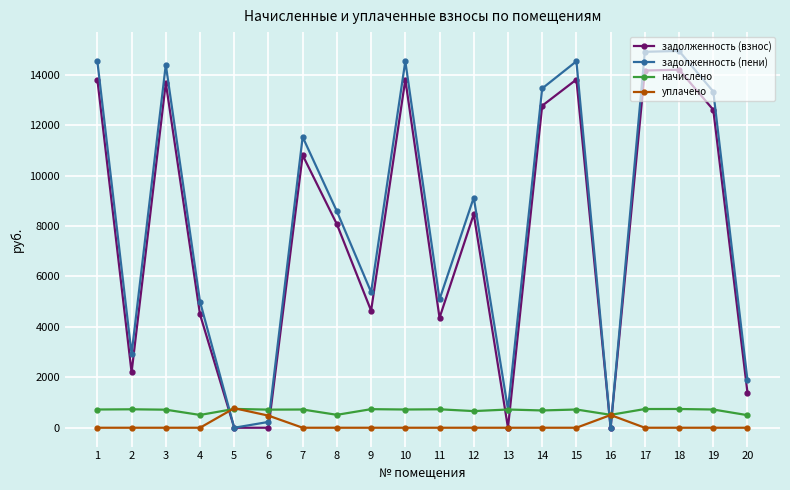

What is the difference between the highest and lowest values at 8?

8580.7